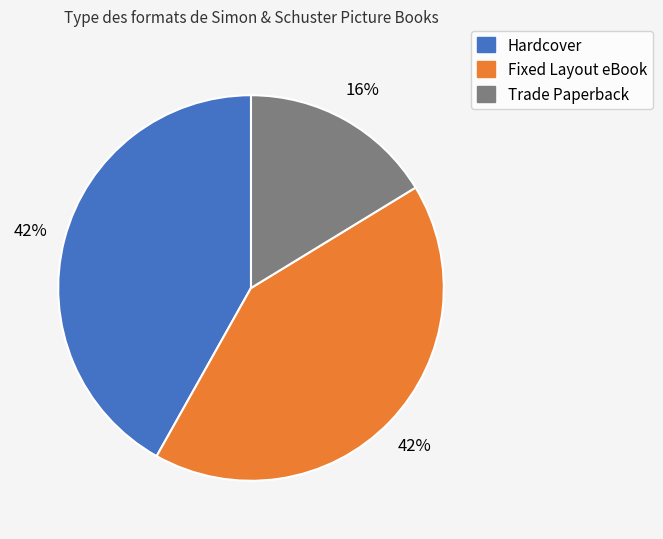

Count the number of slices in the pie.

3